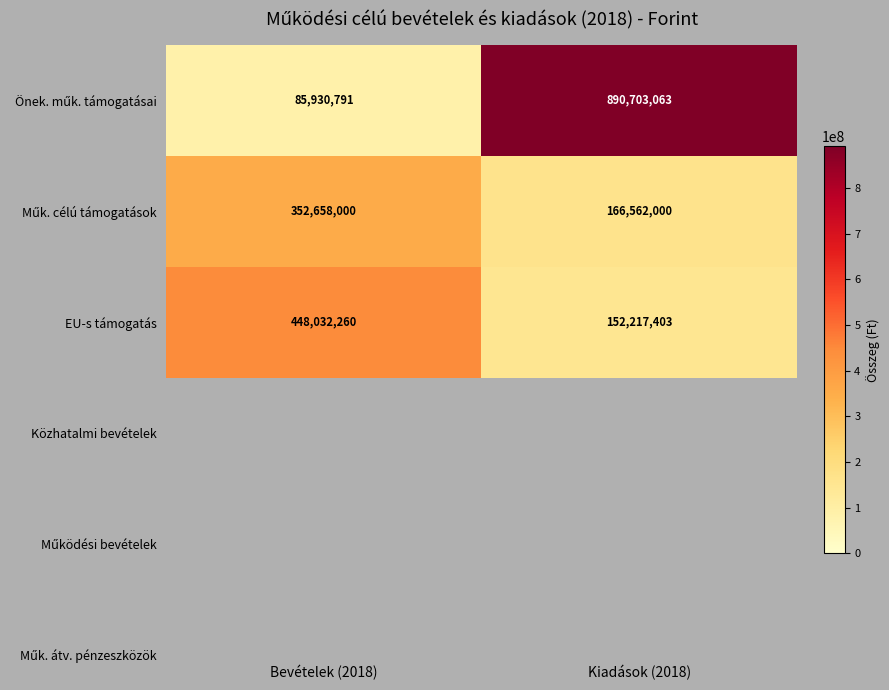

Where is EU-s támogatás nearest to the value 300124831?

Kiadások (2018)